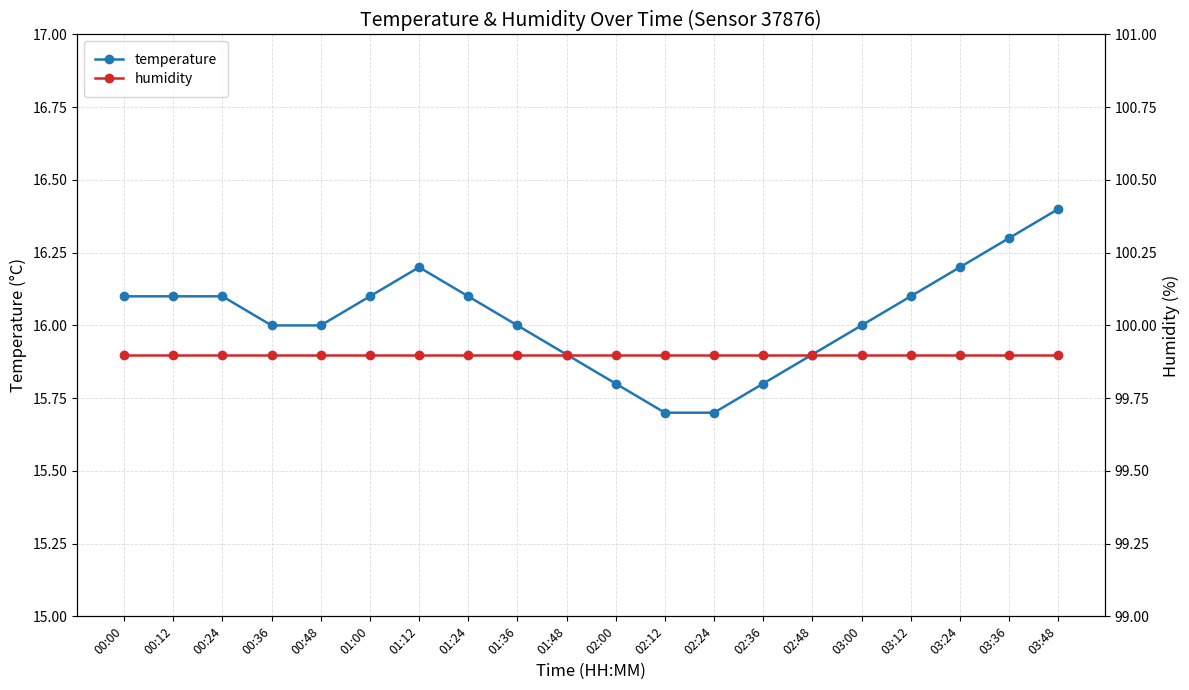

Which series has the largest total across all categories?

humidity